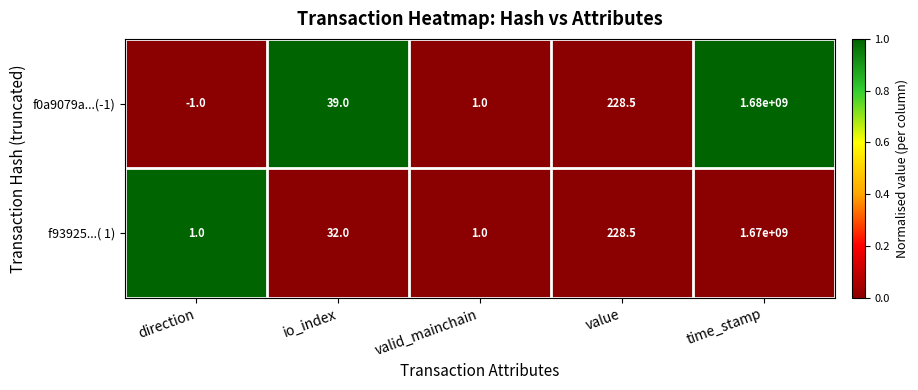

Which series changed the most between value and time_stamp?

f0a9079a...(-1)